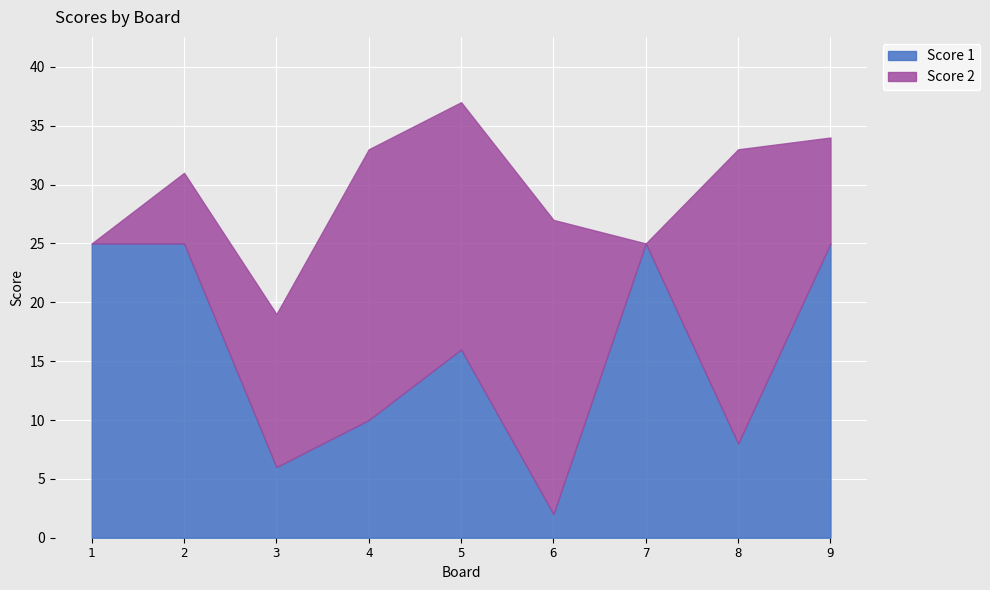

What is the difference between the highest and lowest values at 7?

25